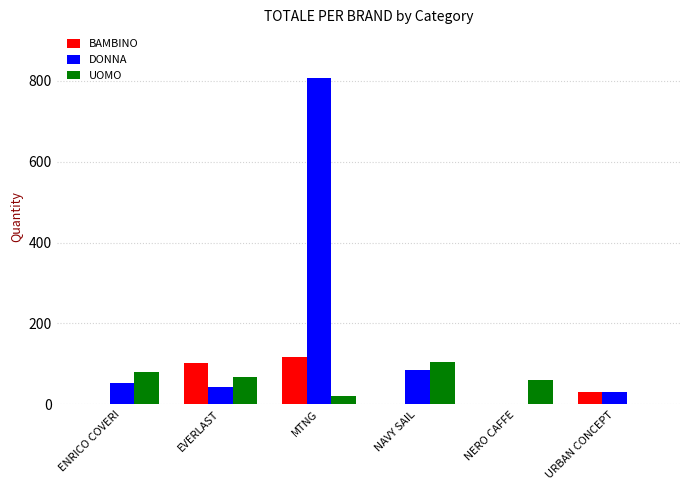

Which series has the largest total across all categories?

DONNA